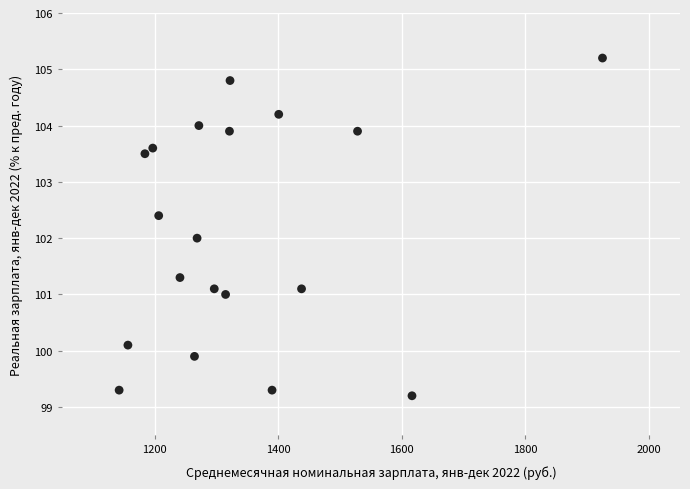

List the coordinates of all points as (X, Y) pairs, reading left to right.

(1142.6, 99.3)  (1156.8, 100.1)  (1184.3, 103.5)  (1197.0, 103.6)  (1206.6, 102.4)  (1241.0, 101.3)  (1264.5, 99.9)  (1268.7, 102.0)  (1271.6, 104.0)  (1296.5, 101.1)  (1314.8, 101.0)  (1321.1, 103.9)  (1322.0, 104.8)  (1390.0, 99.3)  (1400.8, 104.2)  (1437.7, 101.1)  (1528.3, 103.9)  (1616.4, 99.2)  (1924.6, 105.2)